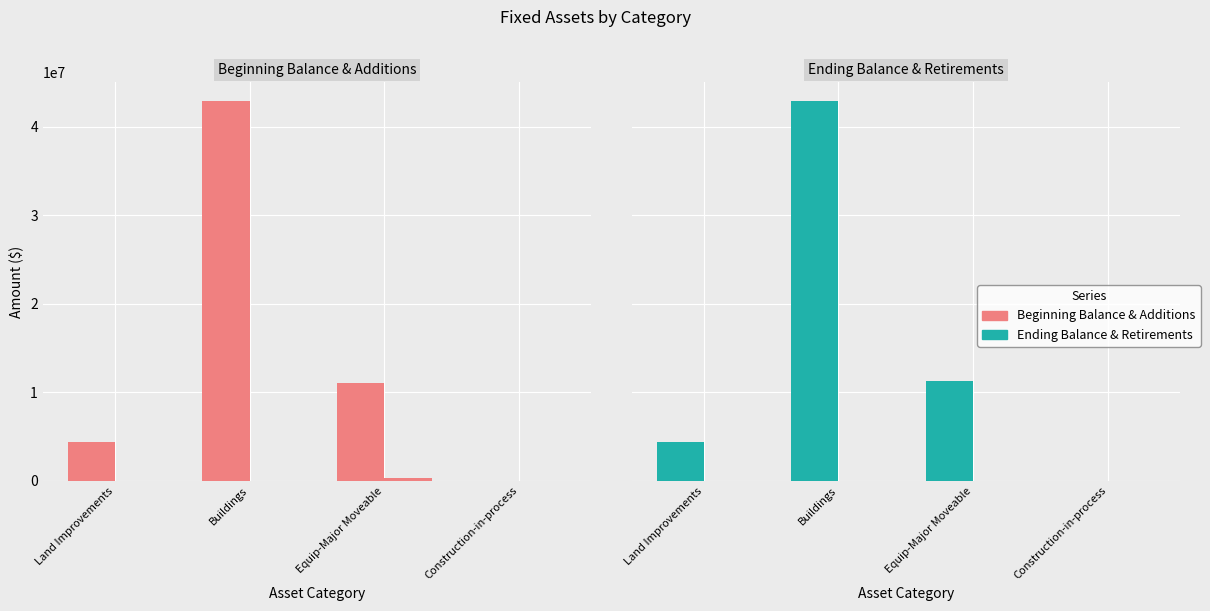

What is the difference between the maximum and minimum values in the Beginning Balance series?

42861571